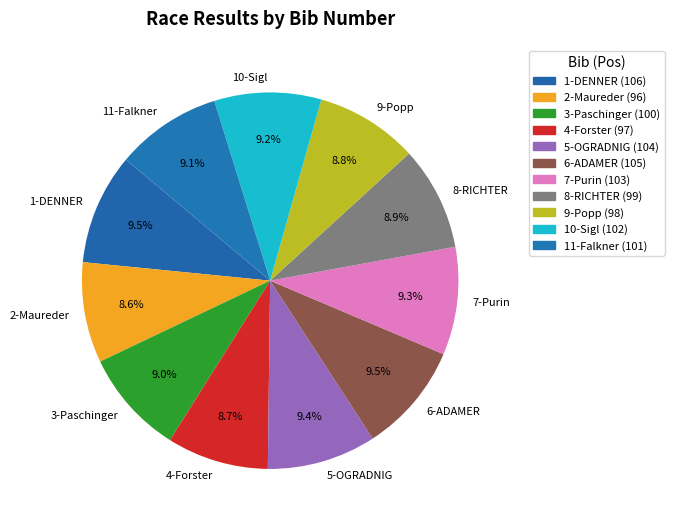

What percentage is the 5-OGRADNIG slice, to the nearest percent?

9%